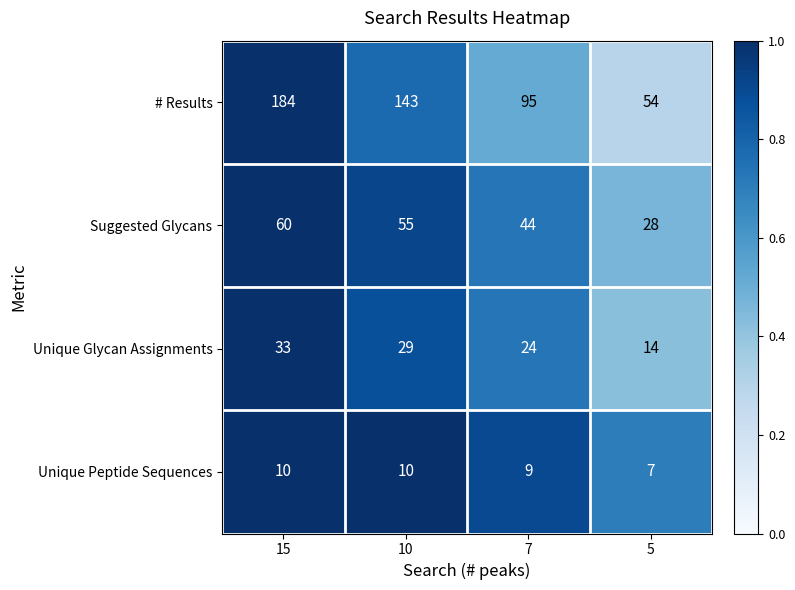

The value of Unique Glycan Assignments at 5 is 14. True or false?

True